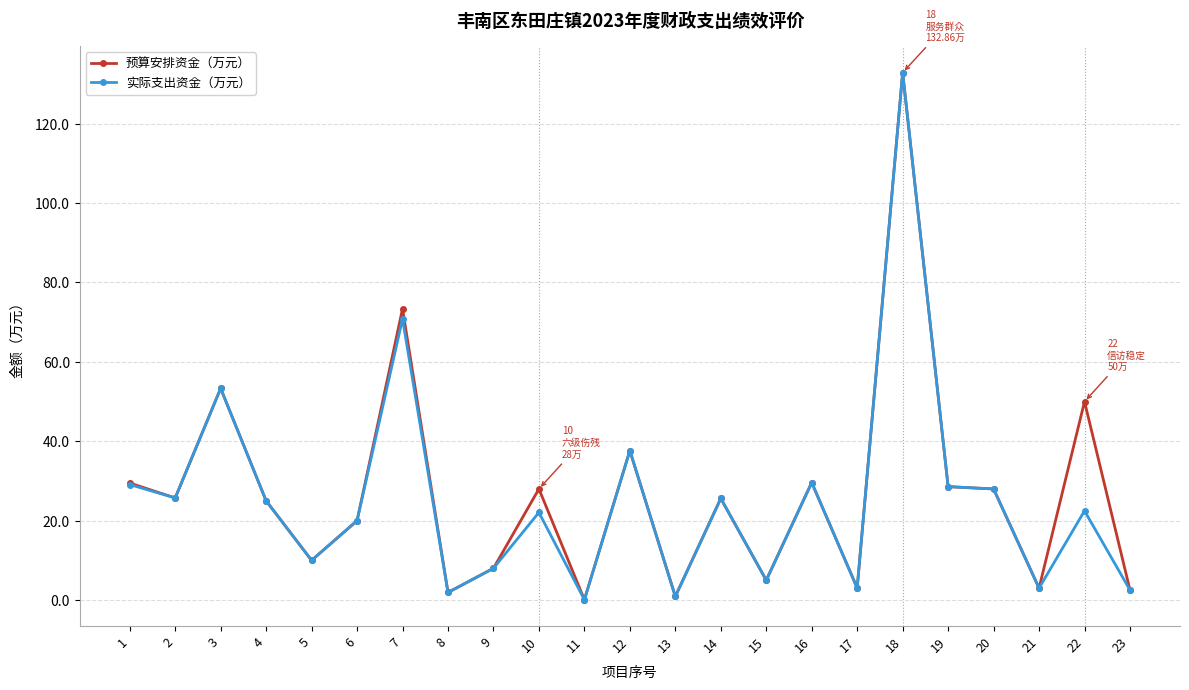

True or false: 实际支出资金（万元） has more than 1 interior local peaks.

True